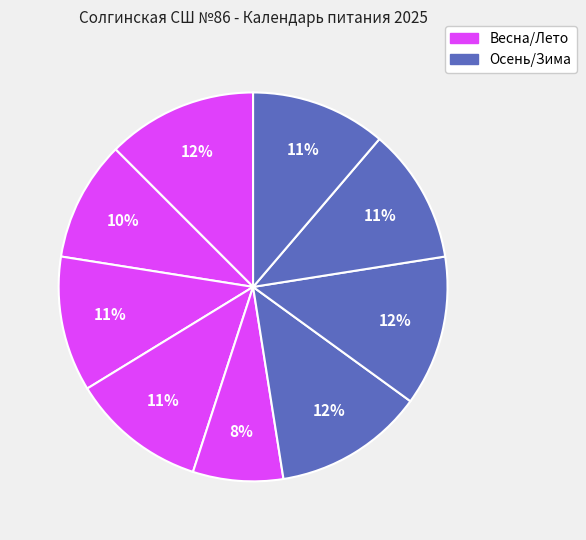

What is the smallest slice in the pie chart?

май